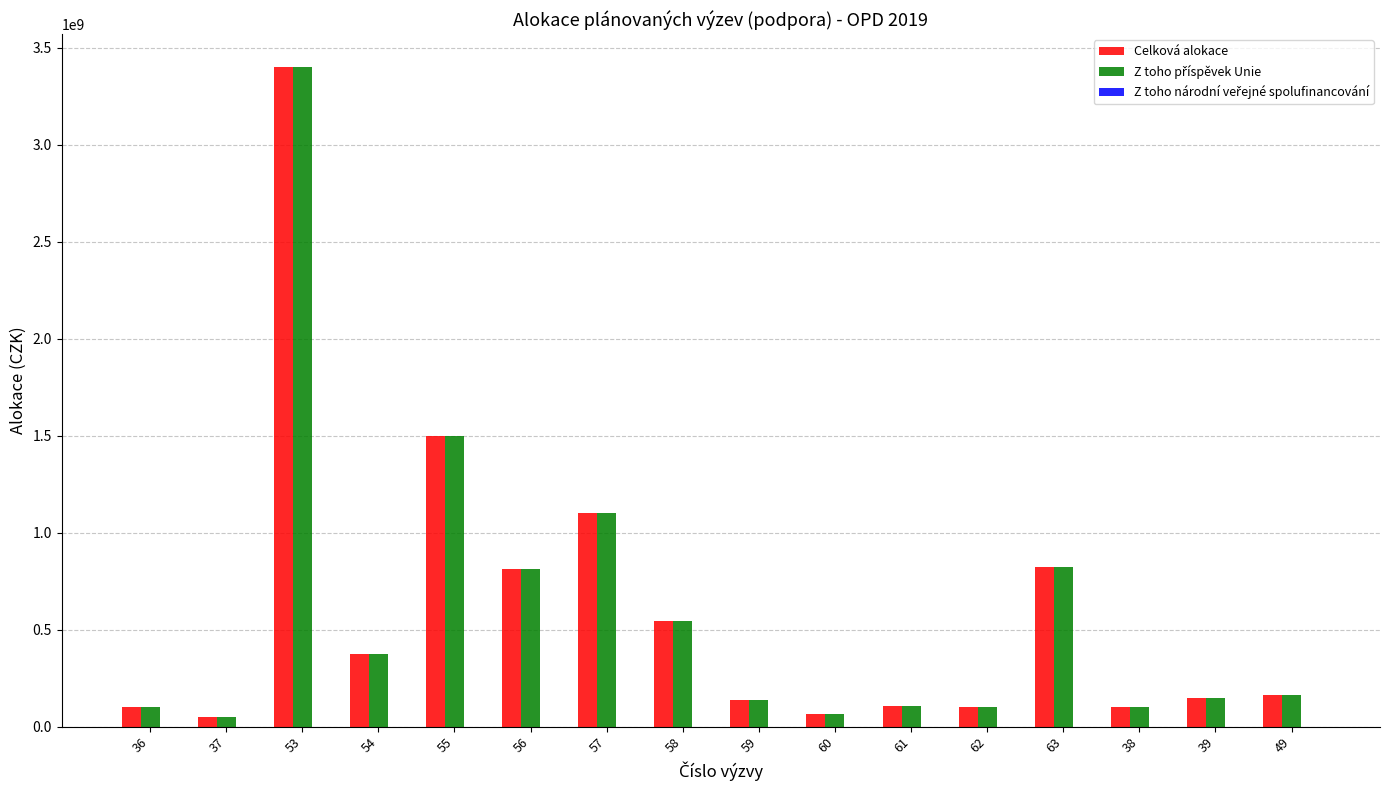

Are the bars grouped side by side (vs. stacked)?

Yes